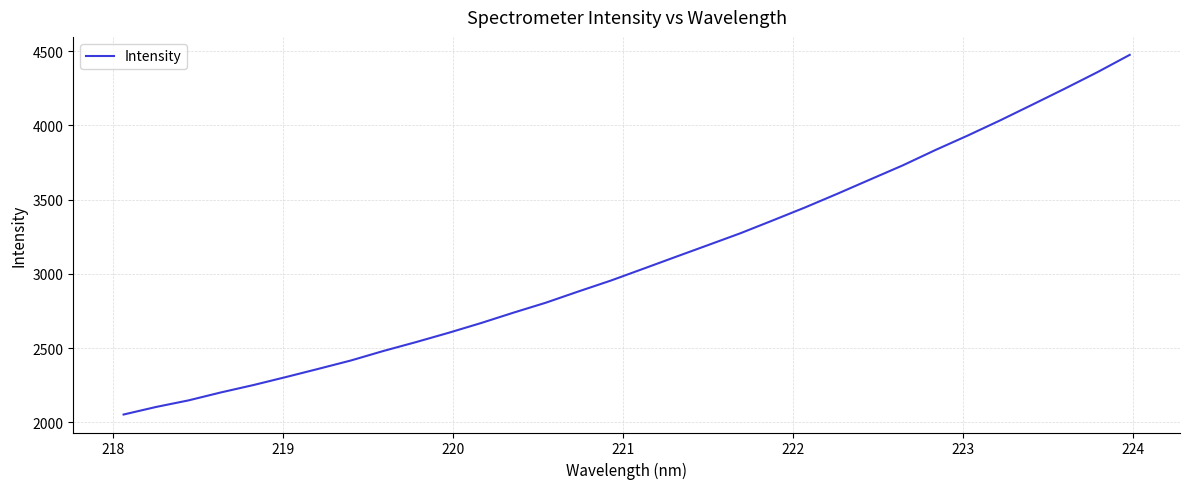

What is the smallest value displayed?

2052.4